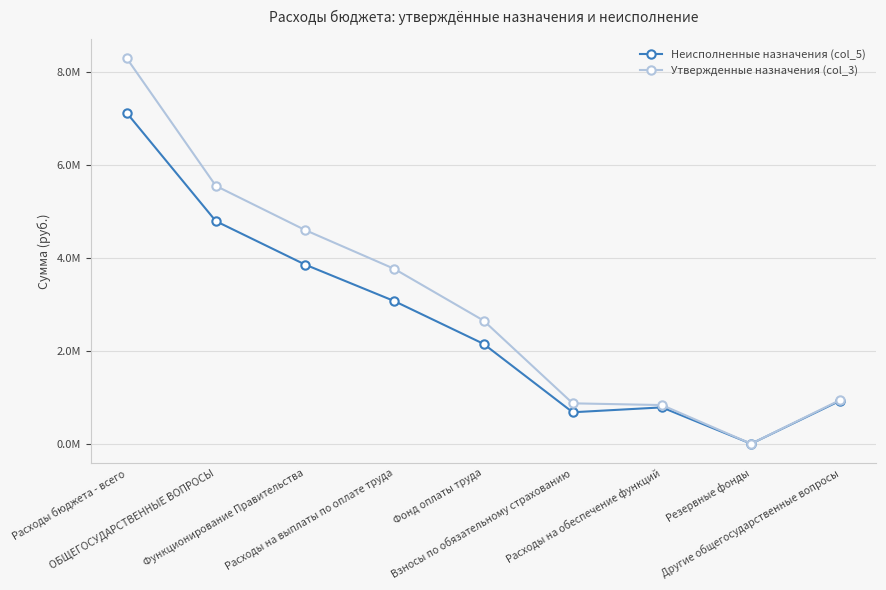

What is the label of the 2nd point from the left?

ОБЩЕГОСУДАРСТВЕННЫЕ ВОПРОСЫ